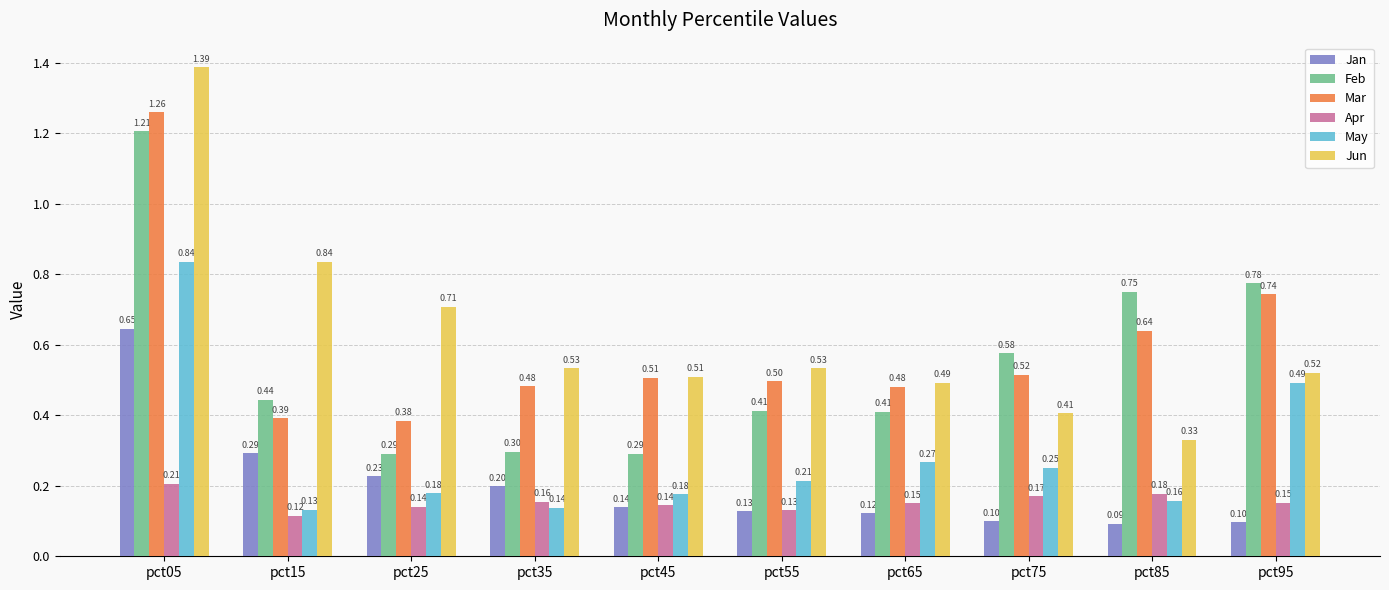

The value of Jun at pct35 is 0.3. True or false?

False